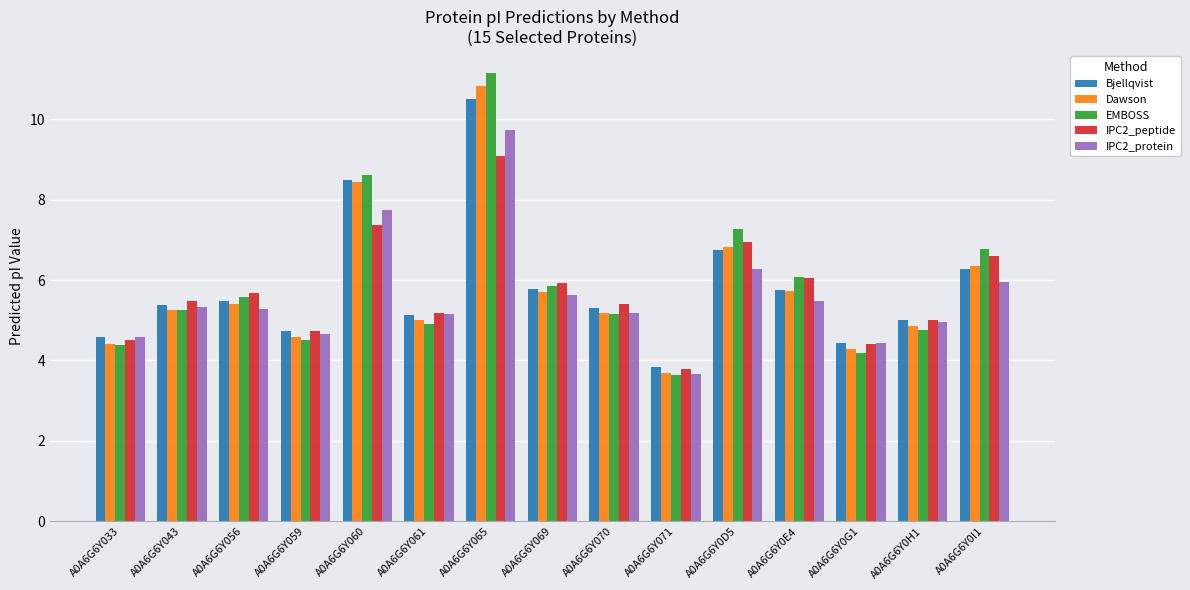

The Bjellqvist series shows 5.0 at A0A6G6Y0H1. True or false?

True